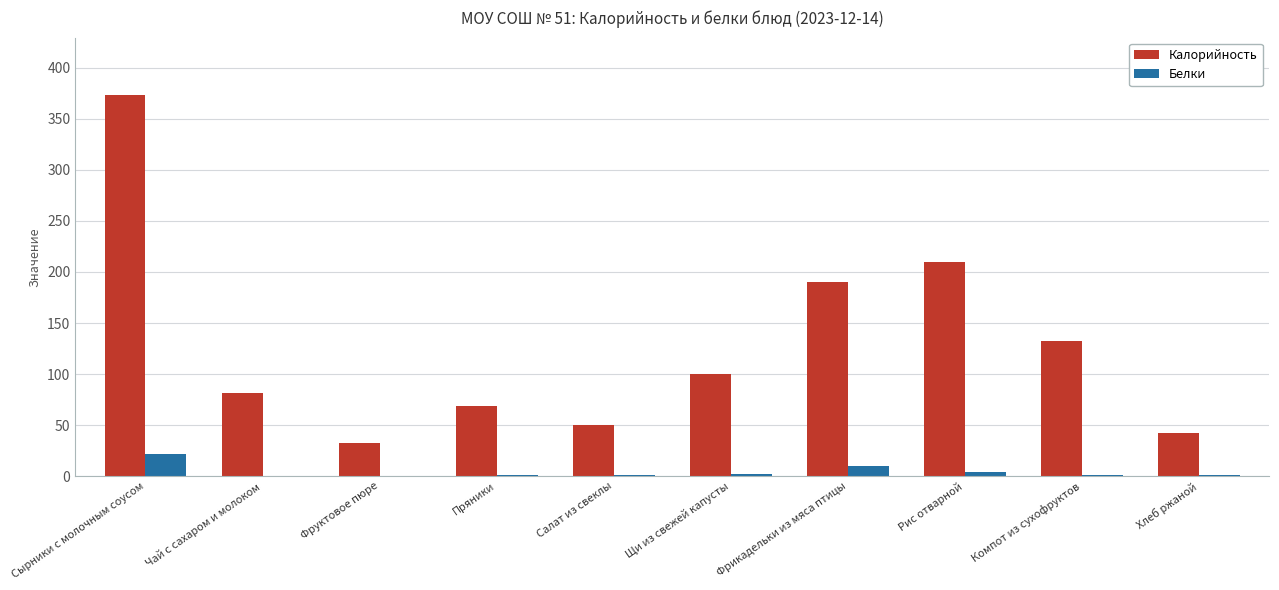

Where is Белки nearest to the value 11?

Фрикадельки из мяса птицы